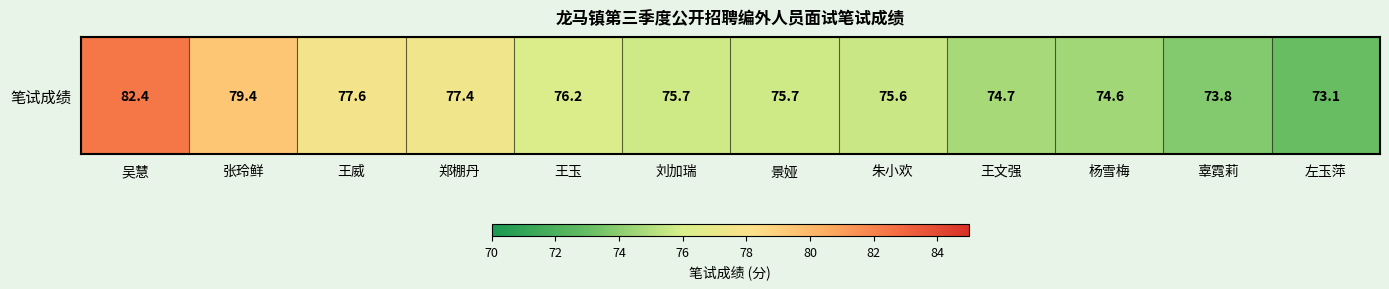

Read the value at 张玲鲜.

79.4